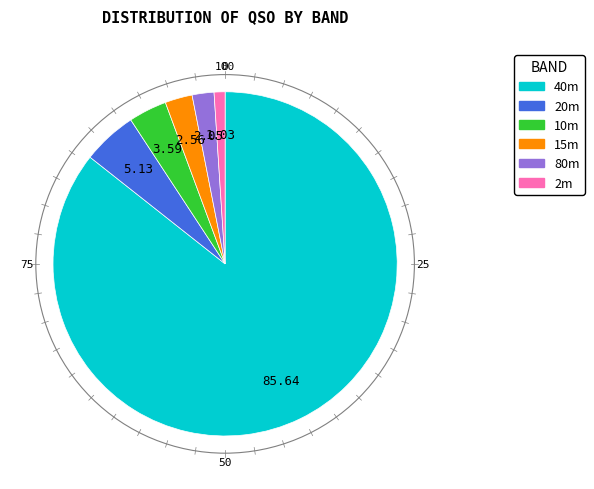

Is there any slice that represents more than half of the pie?

Yes